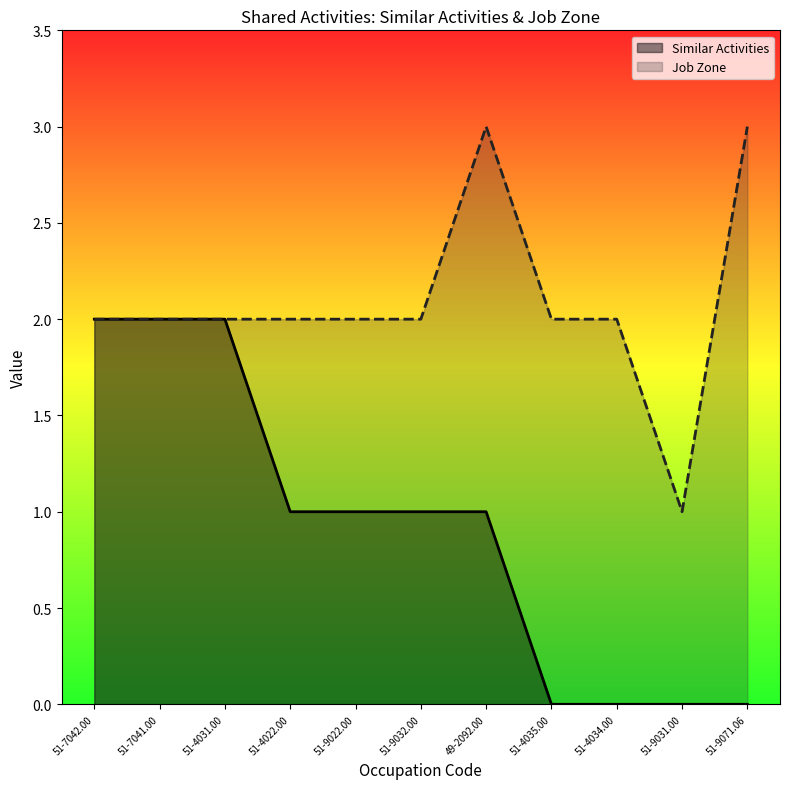

What is the value of the Job Zone point at the 6th from the left?

2